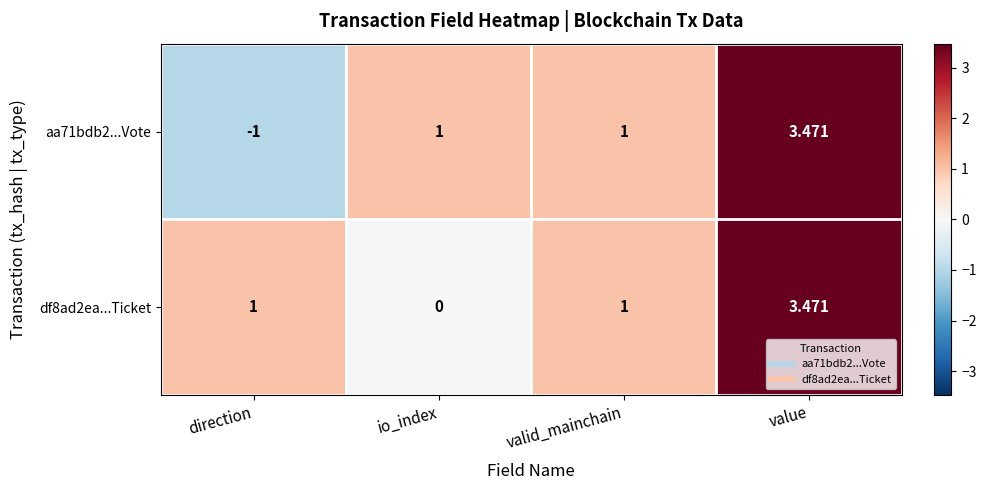

Which category has the highest value across all series?

value